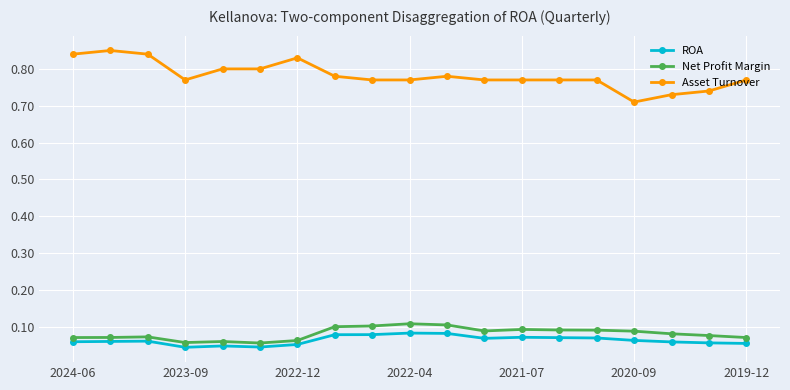

Which series has the largest range (max minus min)?

Asset Turnover